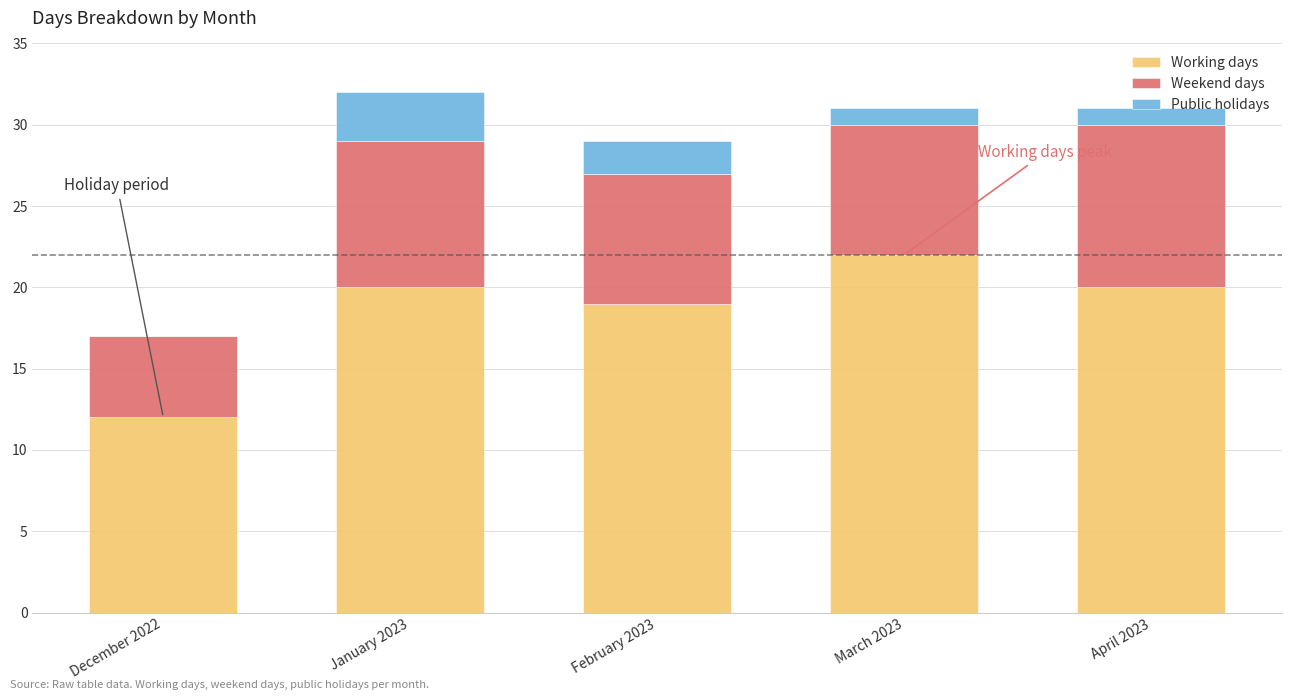

What is the sum of all Working days values?

93